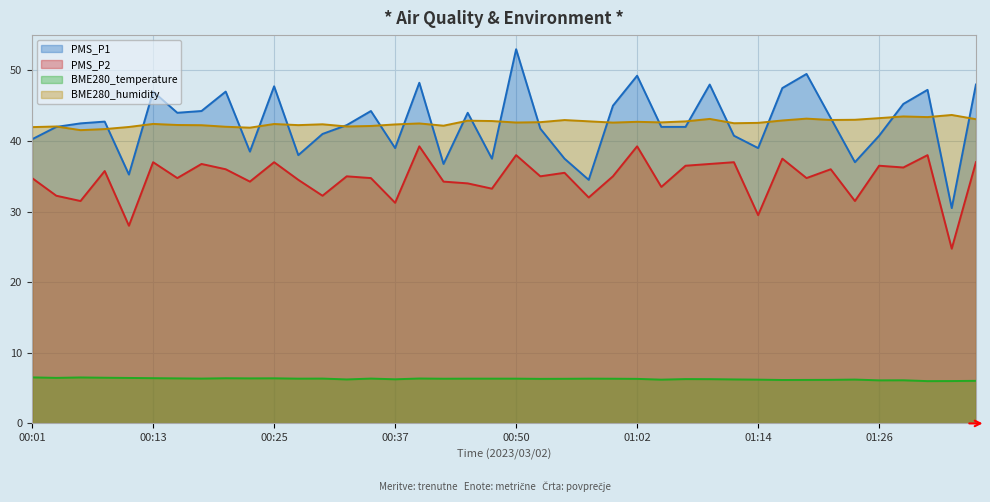

Which category has the highest value in the BME280_humidity series?

01:34